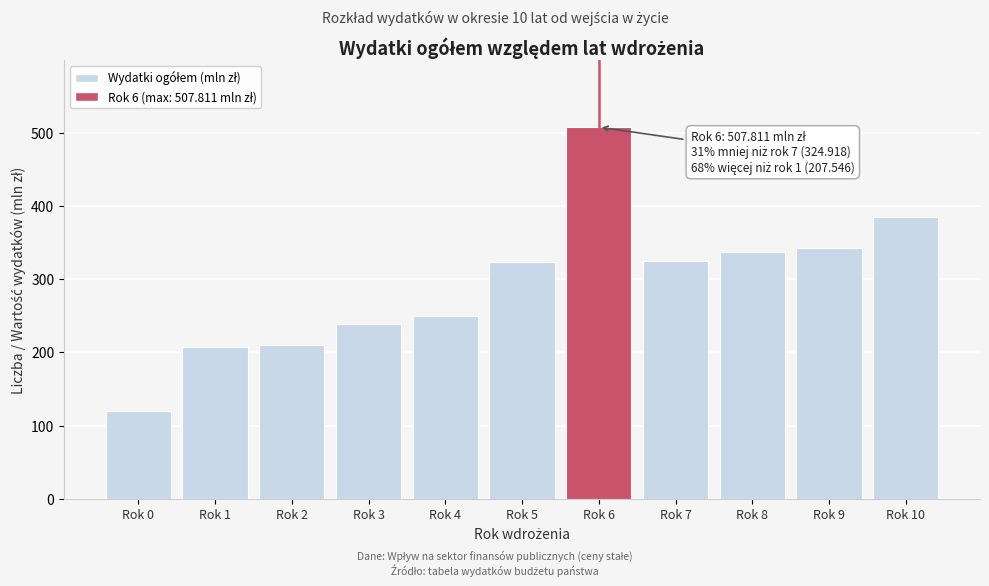

What is the smallest value displayed?

119.7